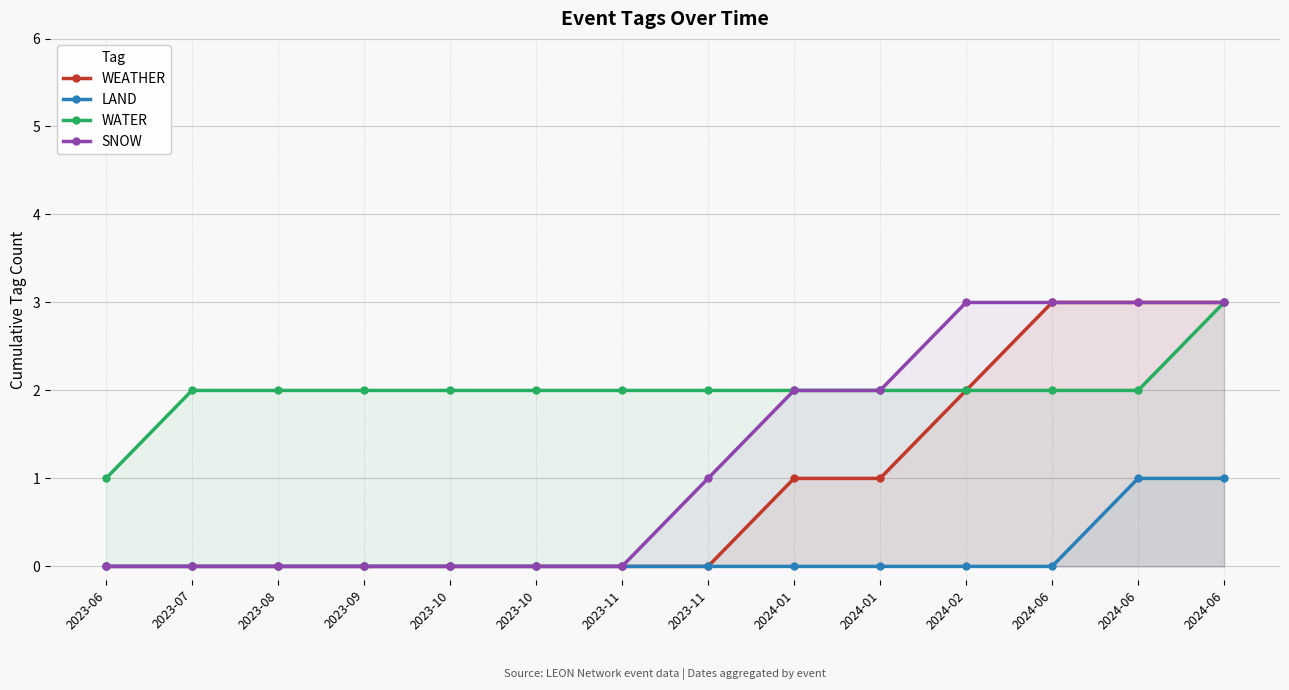

Reading right to left, what are all the values shown in this chart?

WEATHER: 2024-06=3	2024-06=3	2024-06=3	2024-02=2	2024-01=1	2024-01=1	2023-11=0	2023-11=0	2023-10=0	2023-10=0	2023-09=0	2023-08=0	2023-07=0	2023-06=0
LAND: 2024-06=1	2024-06=1	2024-06=0	2024-02=0	2024-01=0	2024-01=0	2023-11=0	2023-11=0	2023-10=0	2023-10=0	2023-09=0	2023-08=0	2023-07=0	2023-06=0
WATER: 2024-06=3	2024-06=2	2024-06=2	2024-02=2	2024-01=2	2024-01=2	2023-11=2	2023-11=2	2023-10=2	2023-10=2	2023-09=2	2023-08=2	2023-07=2	2023-06=1
SNOW: 2024-06=3	2024-06=3	2024-06=3	2024-02=3	2024-01=2	2024-01=2	2023-11=1	2023-11=0	2023-10=0	2023-10=0	2023-09=0	2023-08=0	2023-07=0	2023-06=0